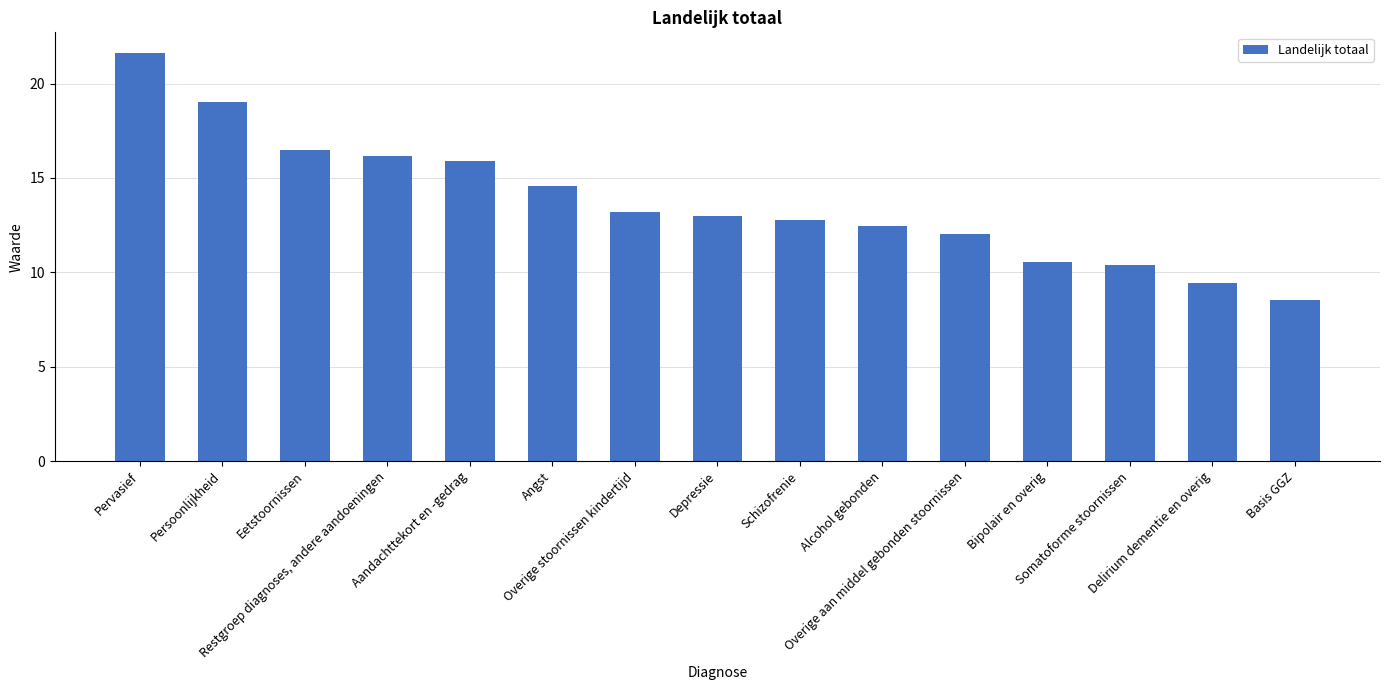

Reading left to right, extract all data points from this chart.

21.6	19.0	16.5	16.2	15.9	14.6	13.2	13.0	12.8	12.5	12.0	10.6	10.4	9.4	8.5